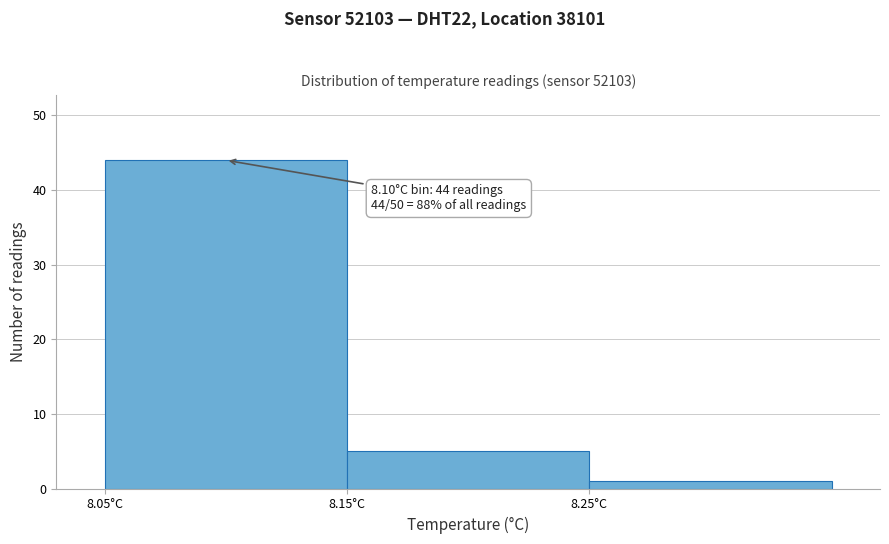

Which range on the x-axis has the tallest bar?

8.05 to 8.15